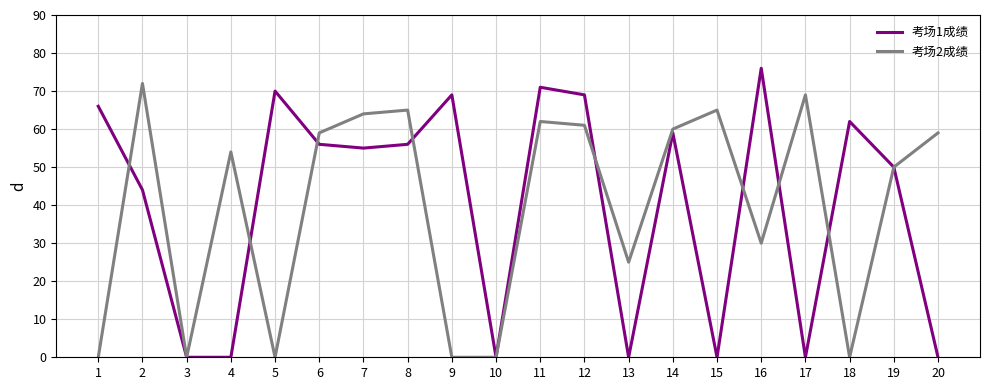

What is the value of the 考场2成绩 point at the 4th from the left?

54